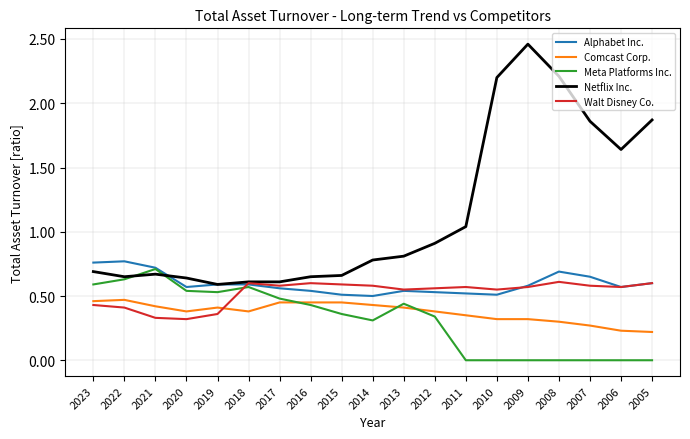

True or false: Meta Platforms Inc. and Walt Disney Co. cross at least once.

True